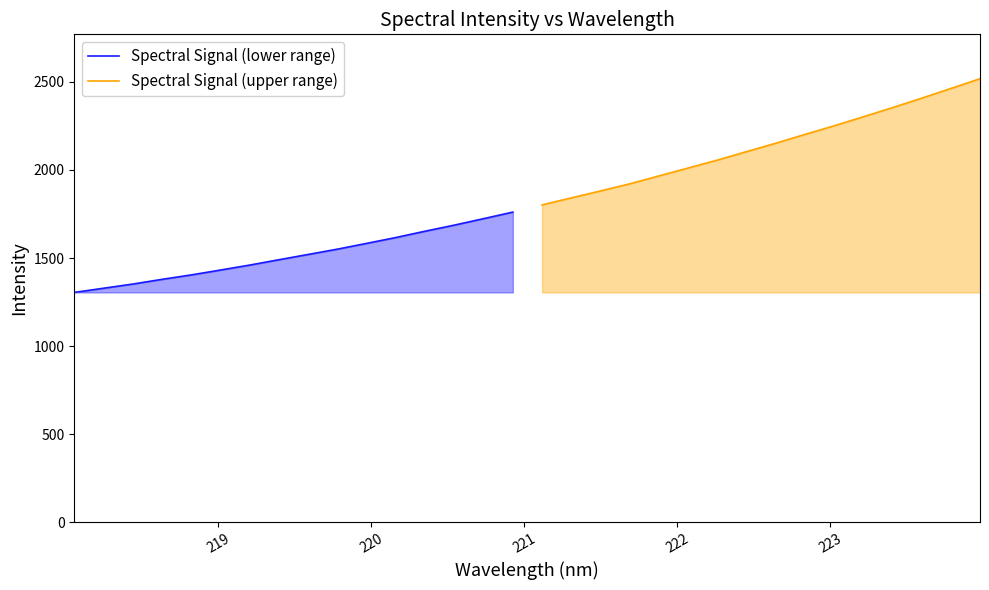

What is the highest value of the Spectral Signal (lower range) series?

1760.5